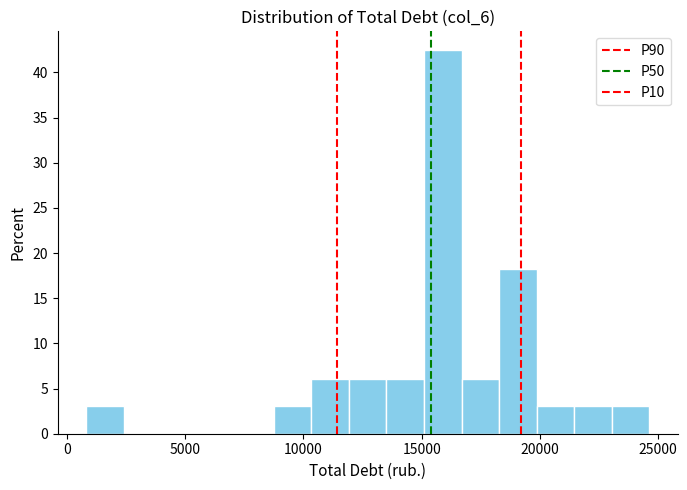

Read against the x-axis, roughly where is the centre of the tallest bar?

16000